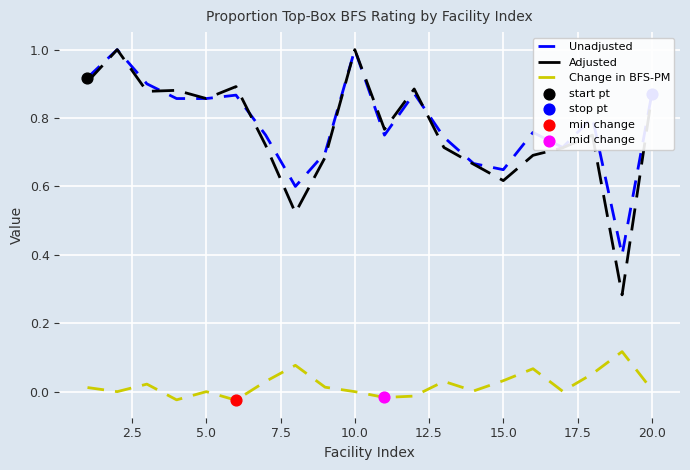

At how many categories does at least one series exceed 0?

20